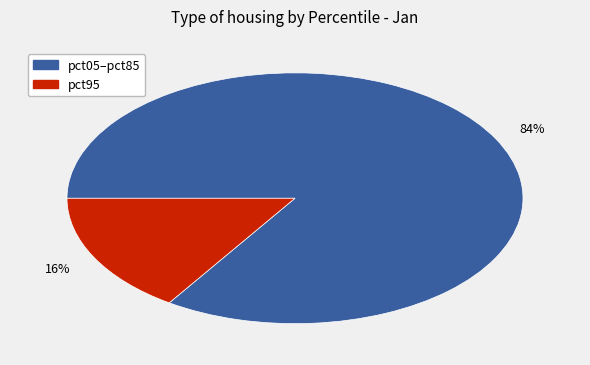

To the nearest percent, what is the average slice percentage?

50%